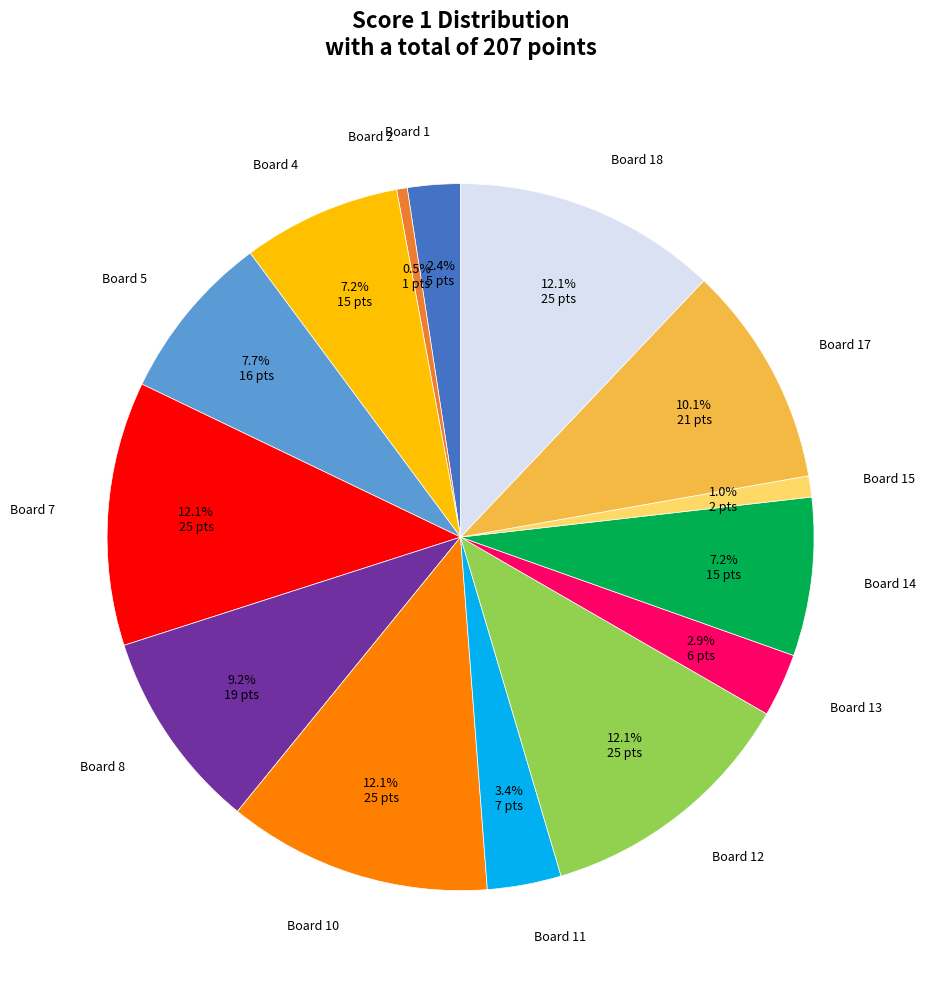

To the nearest percent, what percentage of the pie is Board 4?

7%